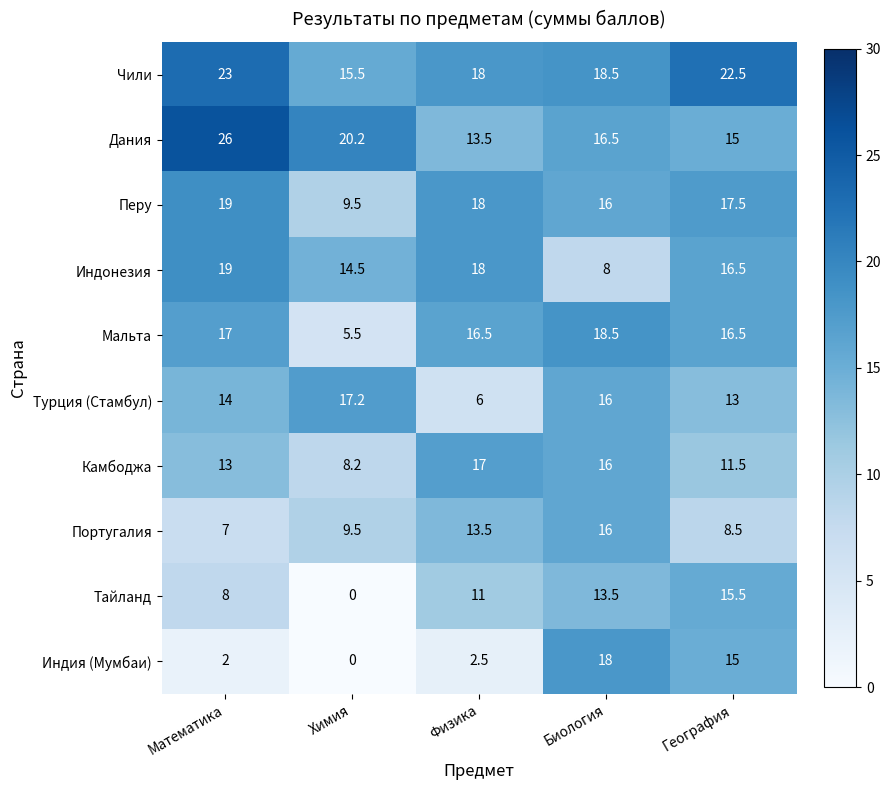

What is the spread (max minus min) of values at Биология?

10.5